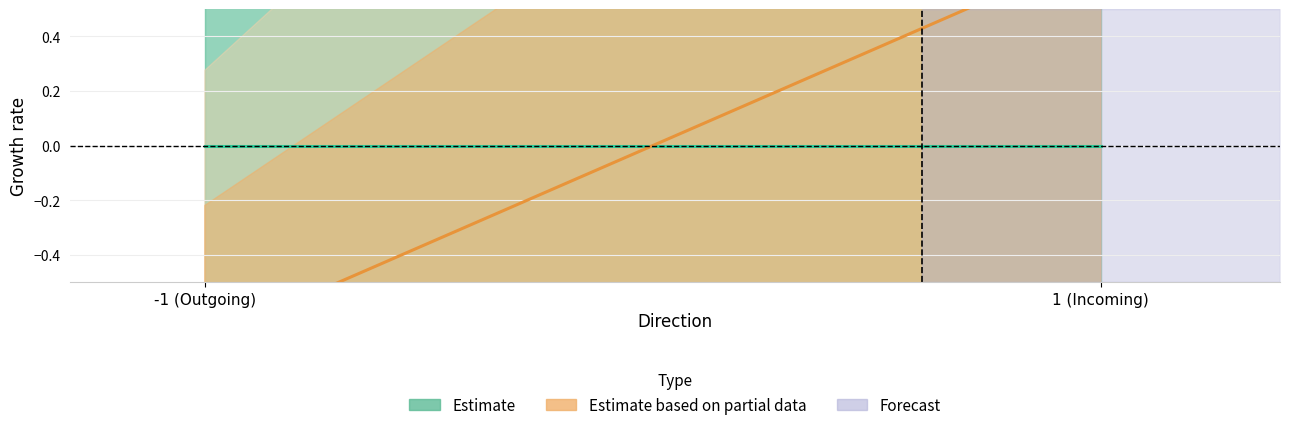

How many lines are shown in the chart?

2